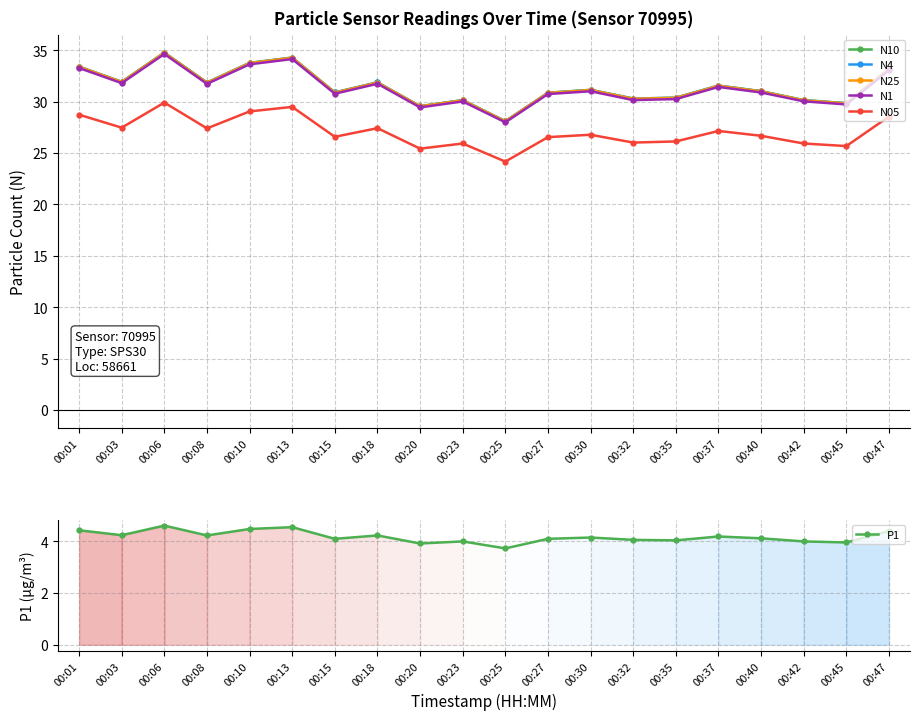

In N25, how many points are higher than both neighbors (excluding endpoints)?

6